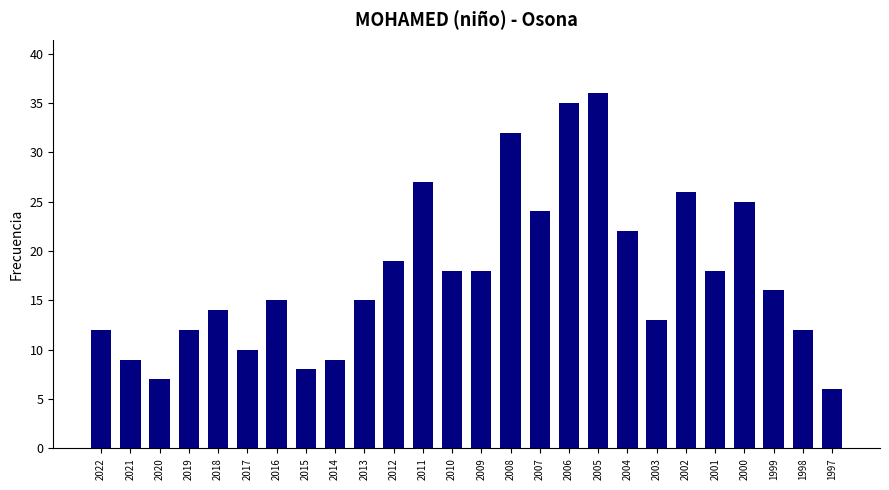

Reading left to right, what are all the values shown in this chart?

2022=12	2021=9	2020=7	2019=12	2018=14	2017=10	2016=15	2015=8	2014=9	2013=15	2012=19	2011=27	2010=18	2009=18	2008=32	2007=24	2006=35	2005=36	2004=22	2003=13	2002=26	2001=18	2000=25	1999=16	1998=12	1997=6